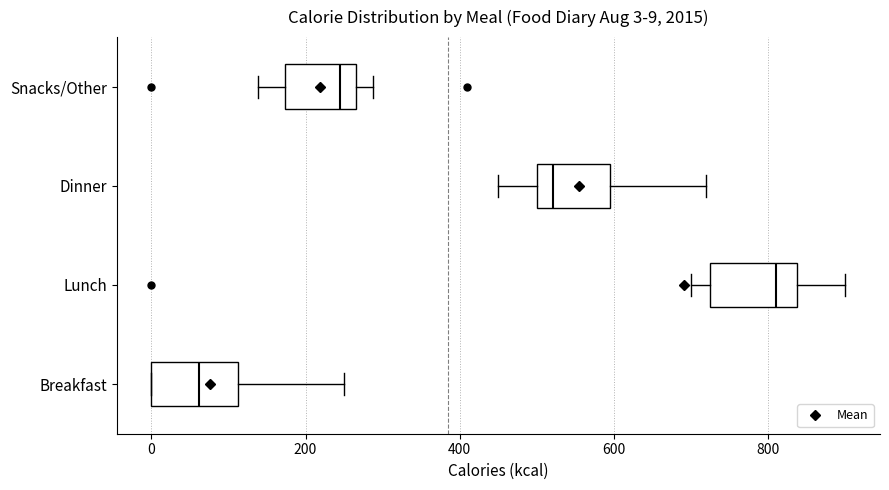

Which box has the furthest to the right median line?

Lunch